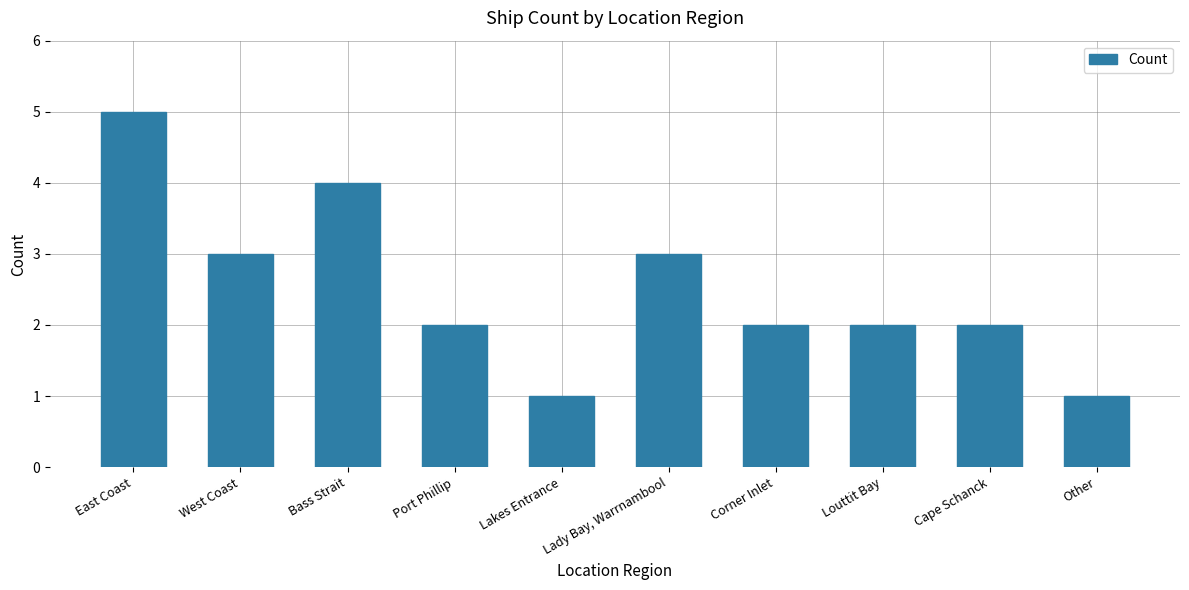

Between Bass Strait and Lady Bay, Warrnambool, which is larger?

Bass Strait